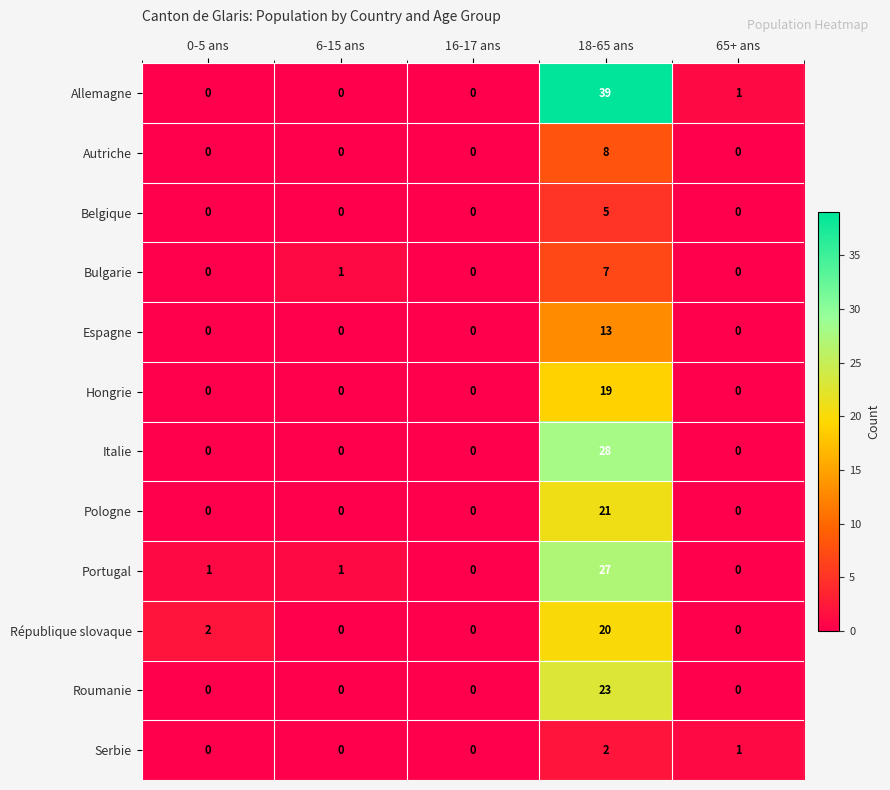

The value of Bulgarie at 65+ ans is -3. True or false?

False